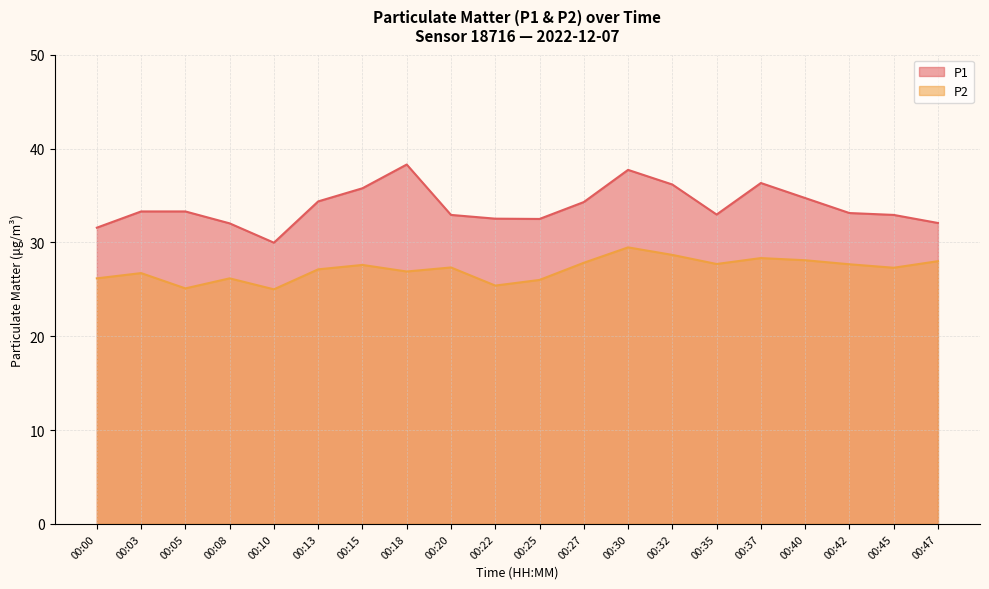

At which label is P2 closest to 27?

00:18